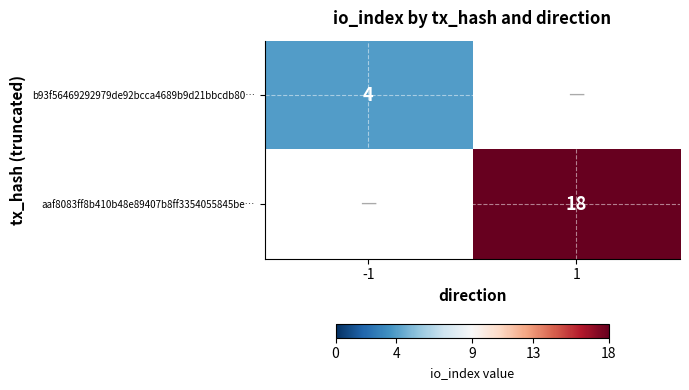

Is it true that aaf8083ff8b410b48e89407b8ff3354055845be… equals 28.7 at 1?

False